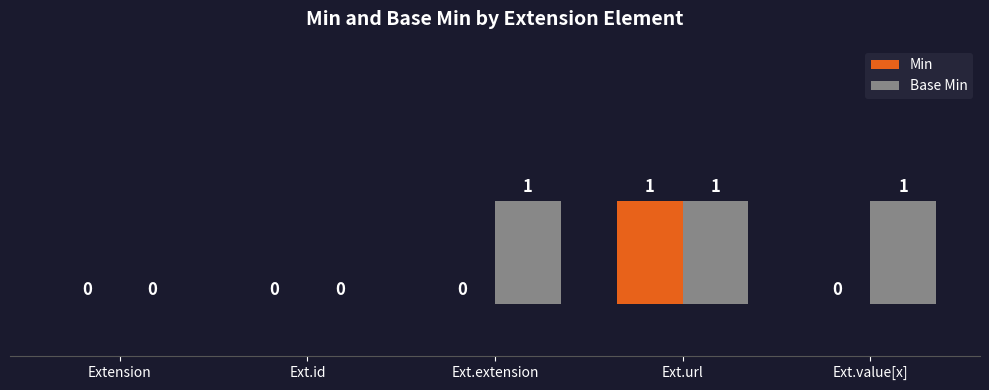

Which series has the largest total across all categories?

Base Min